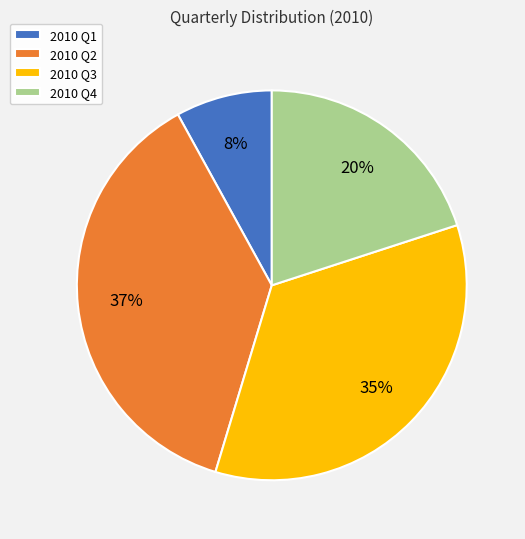

To the nearest percent, what is the difference between the largest and smallest slice percentages?

29%